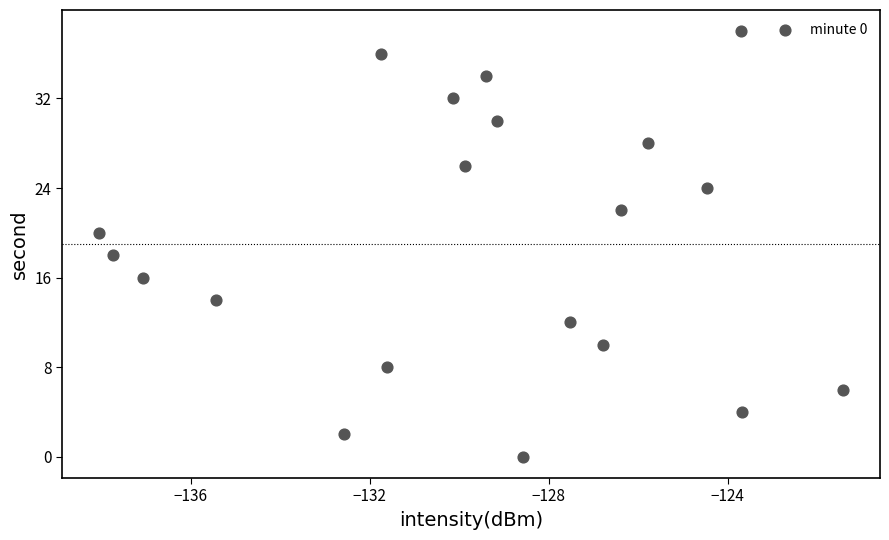

What is the range of Y values (max minus min)?

38